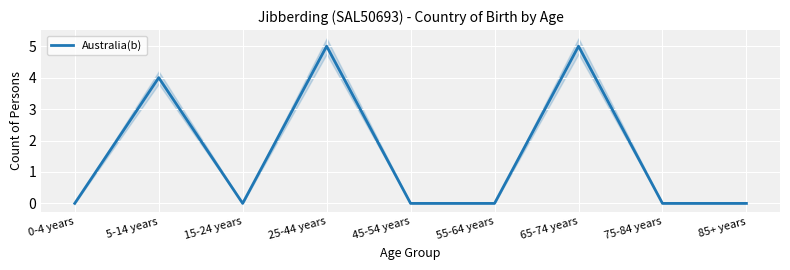

How many values are between 0 and 4?

7